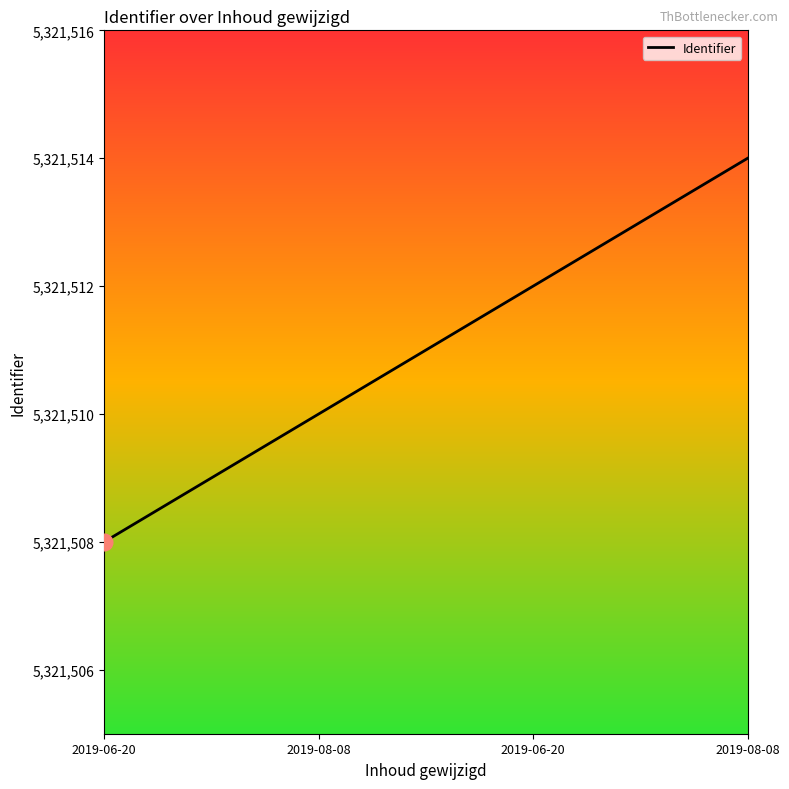

What is the label of the 4th point from the right?

2019-06-20